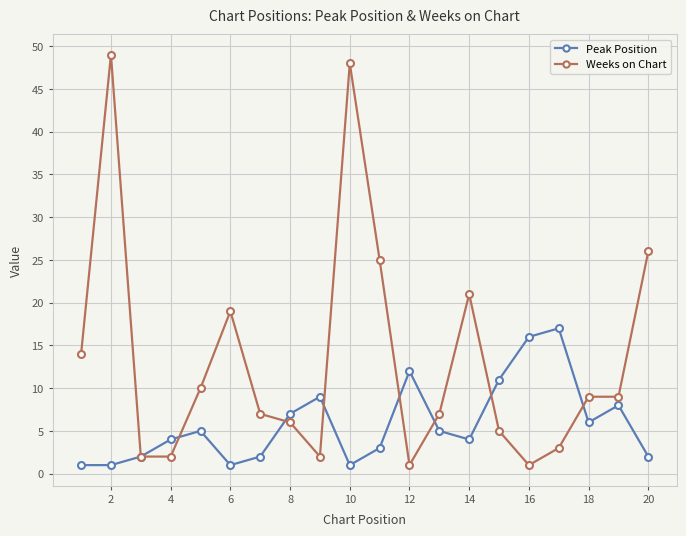

What is the maximum value shown in the chart?

49